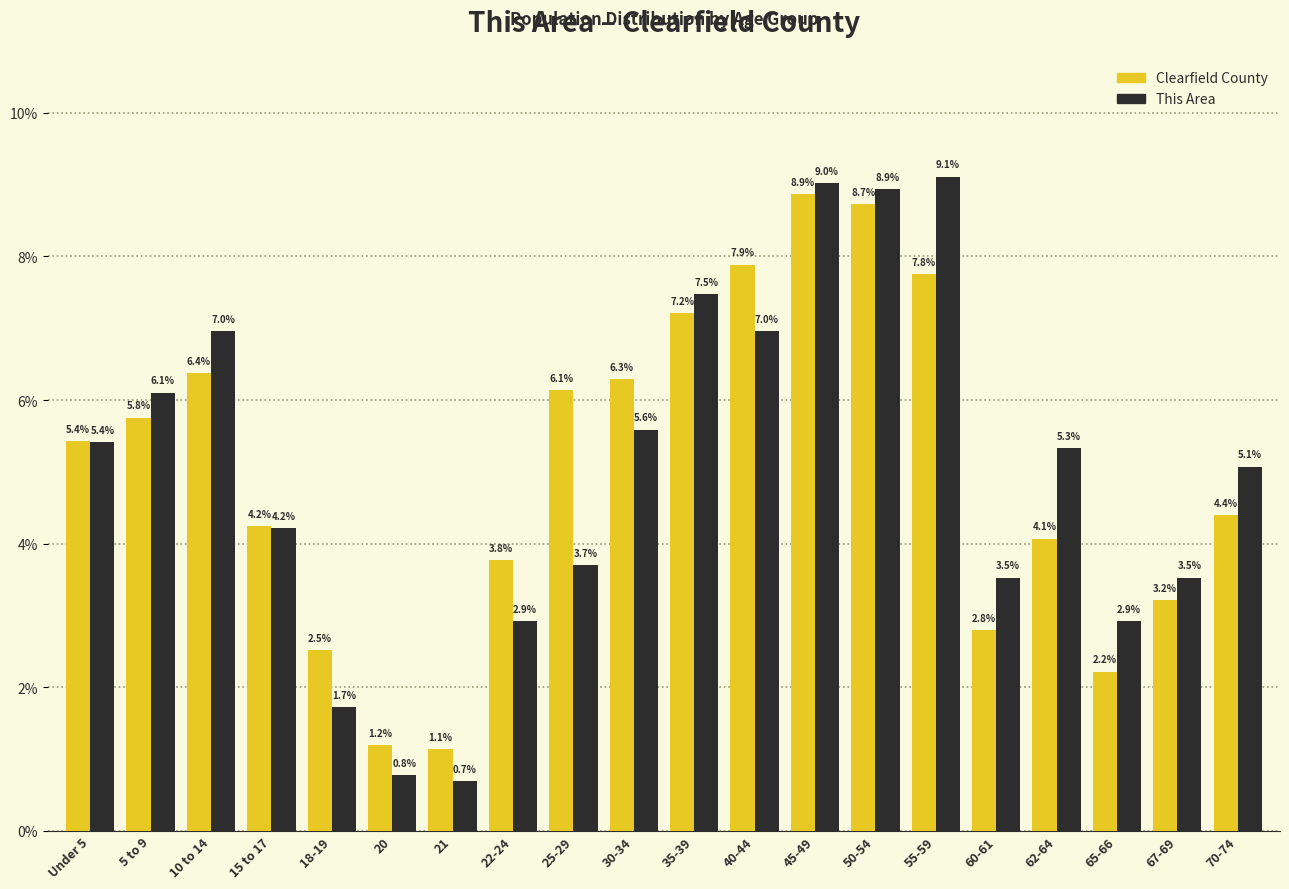

Reading left to right, extract all data points from this chart.

Clearfield County: Under 5=5.4	5 to 9=5.8	10 to 14=6.4	15 to 17=4.2	18-19=2.5	20=1.2	21=1.1	22-24=3.8	25-29=6.1	30-34=6.3	35-39=7.2	40-44=7.9	45-49=8.9	50-54=8.7	55-59=7.8	60-61=2.8	62-64=4.1	65-66=2.2	67-69=3.2	70-74=4.4
This Area: Under 5=5.4	5 to 9=6.1	10 to 14=7.0	15 to 17=4.2	18-19=1.7	20=0.8	21=0.7	22-24=2.9	25-29=3.7	30-34=5.6	35-39=7.5	40-44=7.0	45-49=9.0	50-54=8.9	55-59=9.1	60-61=3.5	62-64=5.3	65-66=2.9	67-69=3.5	70-74=5.1